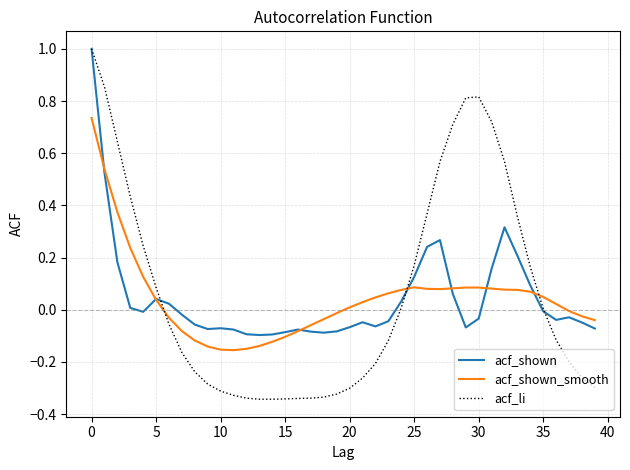

How many lines are shown in the chart?

3